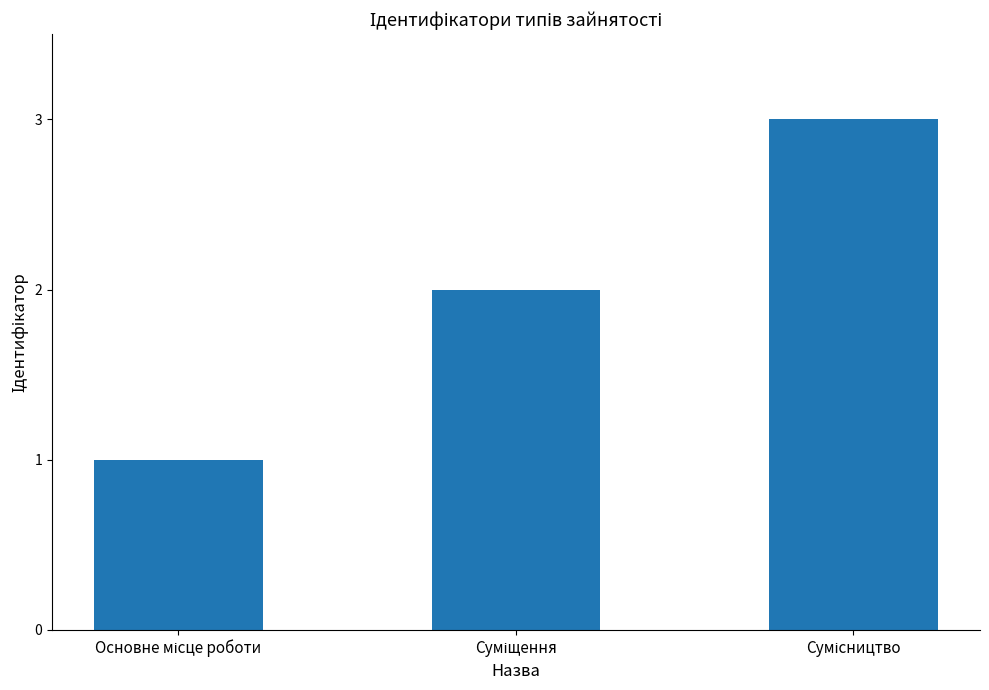

How many values are below 2?

1